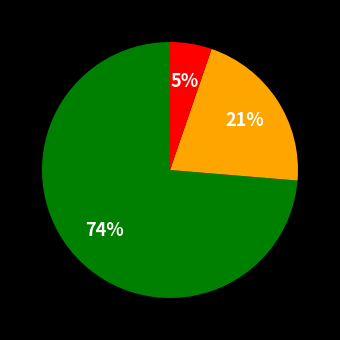

Does any single category account for the majority?

Yes